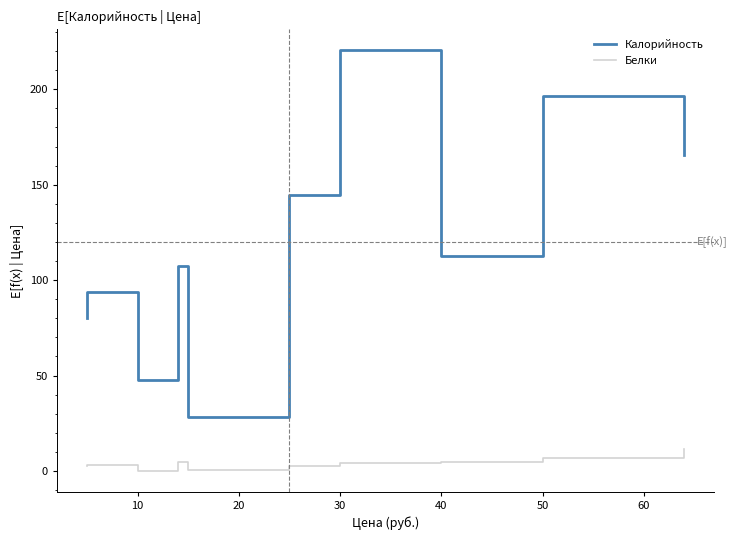

What is the difference between the highest and lowest values at 10?

91.0